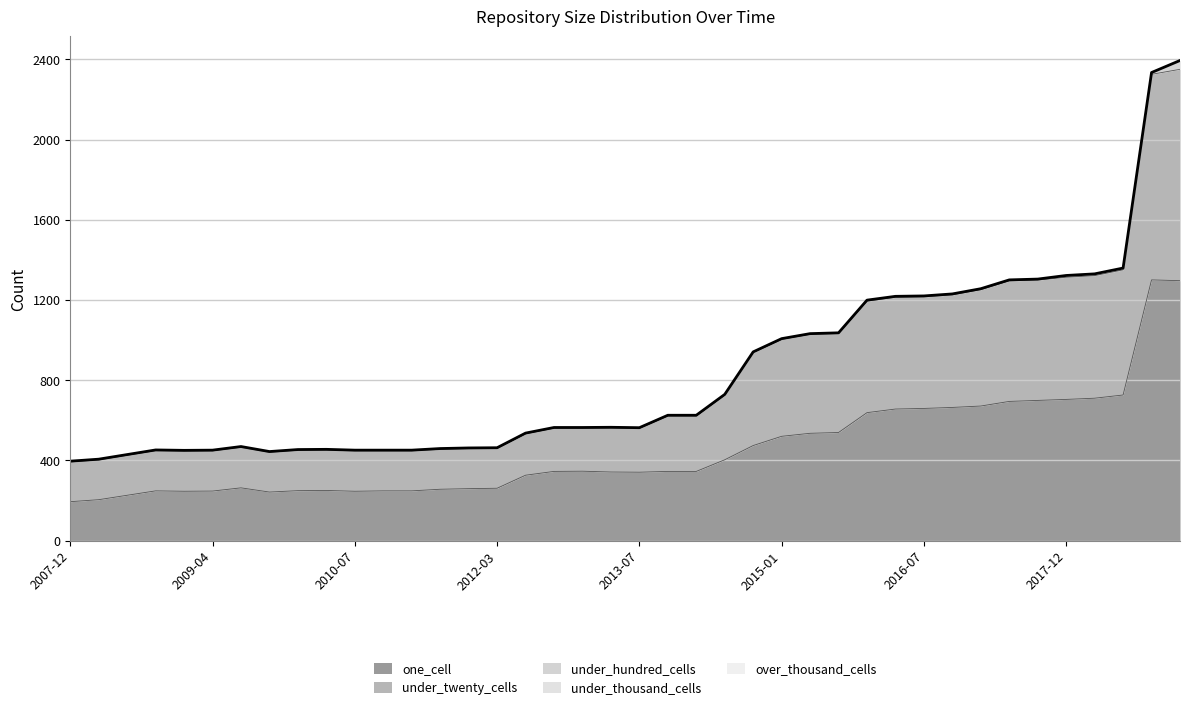

Reading left to right, what are all the values shown in this chart?

one_cell: 2007-12-19=194	2008-04-01=204	2008-06-27=226	2008-10-10=248	2008-12-17=246	2009-04-06=247	2009-06-17=263	2009-09-25=242	2009-12-16=249	2010-04-01=250	2010-07-26=246	2011-02-21=248	2011-06-10=248	2011-09-05=256	2012-01-18=259	2012-03-26=261	2012-07-13=326	2012-10-31=345	2013-02-20=346	2013-05-21=342	2013-07-09=341	2013-09-10=345	2013-12-20=345	2014-03-28=403	2014-09-08=474	2015-01-19=520	2015-04-09=535	2015-07-03=539	2016-01-04=638	2016-04-05=656	2016-07-04=659	2016-10-07=664	2017-04-12=671	2017-07-24=694	2017-10-12=699	2017-12-22=704	2018-04-09=710	2018-07-11=726	2019-01-01=1300	2019-04-06=1296
under_twenty_cells: 2007-12-19=198	2008-04-01=198	2008-06-27=199	2008-10-10=200	2008-12-17=200	2009-04-06=200	2009-06-17=202	2009-09-25=198	2009-12-16=201	2010-04-01=201	2010-07-26=201	2011-02-21=199	2011-06-10=199	2011-09-05=199	2012-01-18=199	2012-03-26=198	2012-07-13=206	2012-10-31=215	2013-02-20=214	2013-05-21=219	2013-07-09=218	2013-09-10=276	2013-12-20=276	2014-03-28=322	2014-09-08=463	2015-01-19=483	2015-04-09=493	2015-07-03=493	2016-01-04=556	2016-04-05=557	2016-07-04=556	2016-10-07=561	2017-04-12=580	2017-07-24=601	2017-10-12=600	2017-12-22=609	2018-04-09=611	2018-07-11=624	2019-01-01=1025	2019-04-06=1054
under_hundred_cells: 2007-12-19=4	2008-04-01=4	2008-06-27=4	2008-10-10=4	2008-12-17=4	2009-04-06=4	2009-06-17=4	2009-09-25=4	2009-12-16=4	2010-04-01=4	2010-07-26=4	2011-02-21=4	2011-06-10=4	2011-09-05=4	2012-01-18=4	2012-03-26=4	2012-07-13=4	2012-10-31=4	2013-02-20=4	2013-05-21=4	2013-07-09=4	2013-09-10=4	2013-12-20=4	2014-03-28=4	2014-09-08=4	2015-01-19=4	2015-04-09=4	2015-07-03=4	2016-01-04=5	2016-04-05=5	2016-07-04=5	2016-10-07=5	2017-04-12=5	2017-07-24=5	2017-10-12=5	2017-12-22=9	2018-04-09=9	2018-07-11=9	2019-01-01=9	2019-04-06=44
under_thousand_cells: 2007-12-19=0	2008-04-01=0	2008-06-27=0	2008-10-10=0	2008-12-17=0	2009-04-06=0	2009-06-17=0	2009-09-25=0	2009-12-16=0	2010-04-01=0	2010-07-26=0	2011-02-21=0	2011-06-10=0	2011-09-05=0	2012-01-18=0	2012-03-26=0	2012-07-13=0	2012-10-31=0	2013-02-20=0	2013-05-21=0	2013-07-09=0	2013-09-10=0	2013-12-20=0	2014-03-28=0	2014-09-08=0	2015-01-19=0	2015-04-09=0	2015-07-03=0	2016-01-04=0	2016-04-05=0	2016-07-04=0	2016-10-07=0	2017-04-12=0	2017-07-24=0	2017-10-12=0	2017-12-22=0	2018-04-09=0	2018-07-11=0	2019-01-01=0	2019-04-06=0
over_thousand_cells: 2007-12-19=0	2008-04-01=0	2008-06-27=0	2008-10-10=0	2008-12-17=0	2009-04-06=0	2009-06-17=0	2009-09-25=0	2009-12-16=0	2010-04-01=0	2010-07-26=0	2011-02-21=0	2011-06-10=0	2011-09-05=0	2012-01-18=0	2012-03-26=0	2012-07-13=0	2012-10-31=0	2013-02-20=0	2013-05-21=0	2013-07-09=0	2013-09-10=0	2013-12-20=0	2014-03-28=0	2014-09-08=0	2015-01-19=0	2015-04-09=0	2015-07-03=0	2016-01-04=0	2016-04-05=0	2016-07-04=0	2016-10-07=0	2017-04-12=0	2017-07-24=0	2017-10-12=0	2017-12-22=0	2018-04-09=0	2018-07-11=0	2019-01-01=0	2019-04-06=0